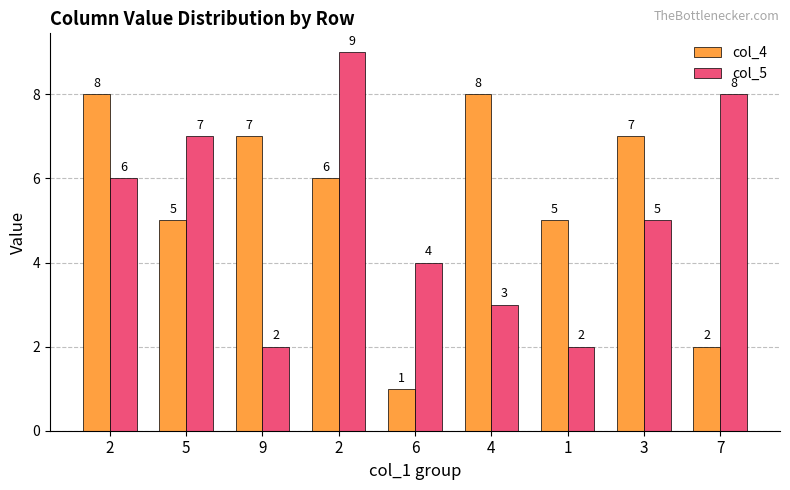

How many groups of bars are there?

9